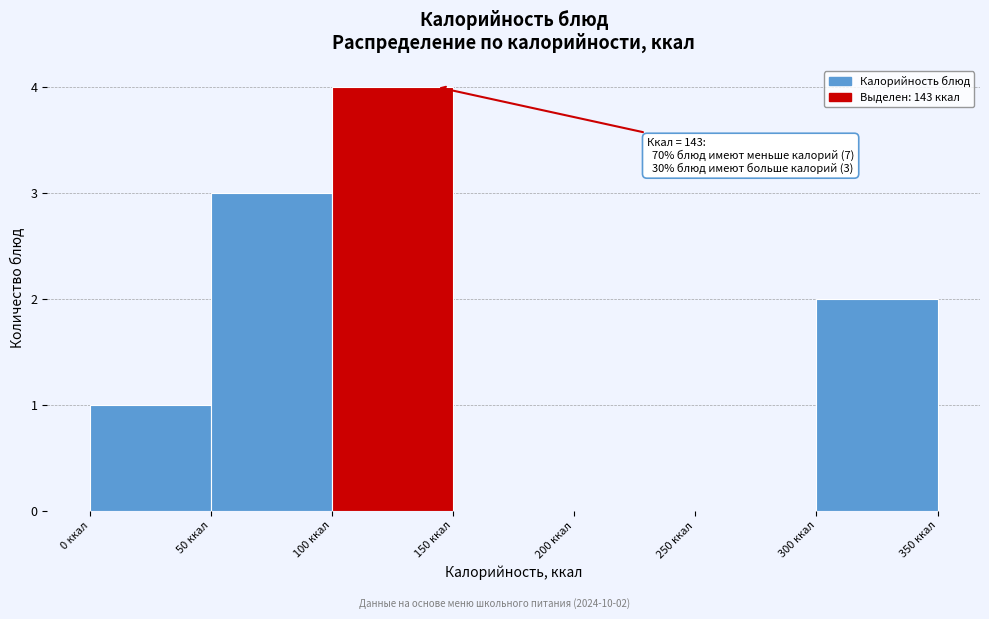

Which range on the x-axis has the tallest bar?

100 to 150